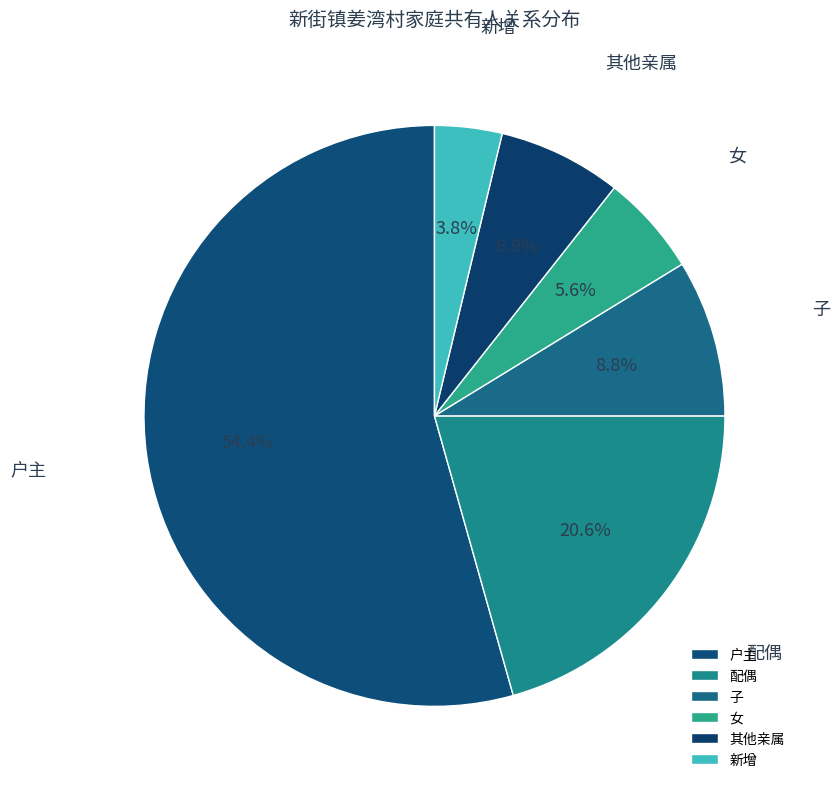

Do 户主 and 新增 together represent more than half of the pie?

Yes